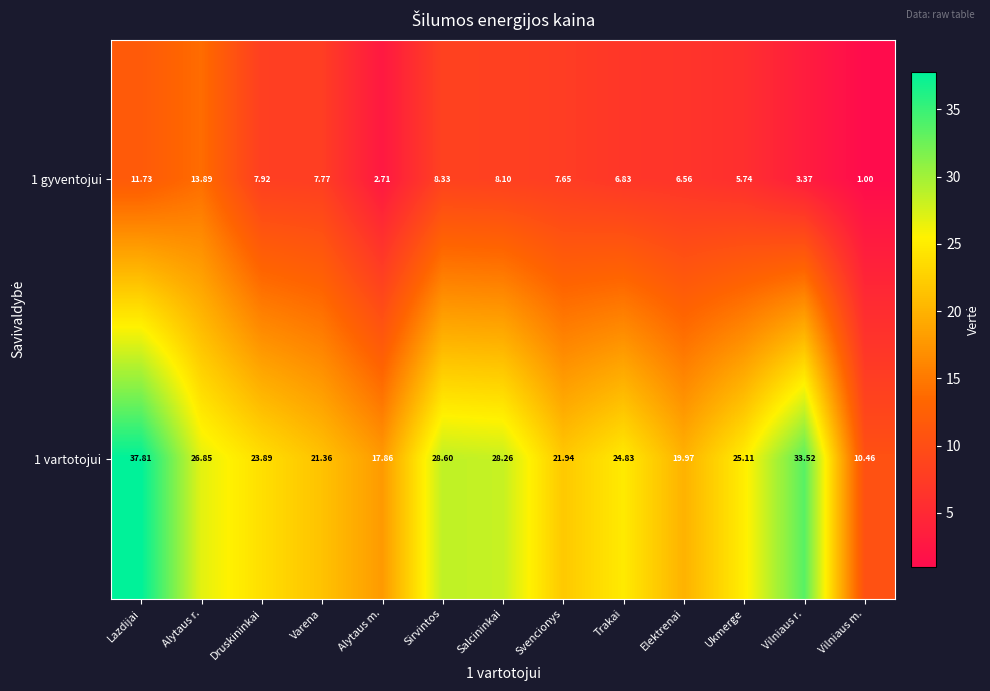

Rank the categories by 1 gyventojui value from lowest to highest.

Vilniaus m., Alytaus m., Vilniaus r., Ukmerge, Elektrenai, Trakai, Svencionys, Varena, Druskininkai, Salcininkai, Sirvintos, Lazdijai, Alytaus r.